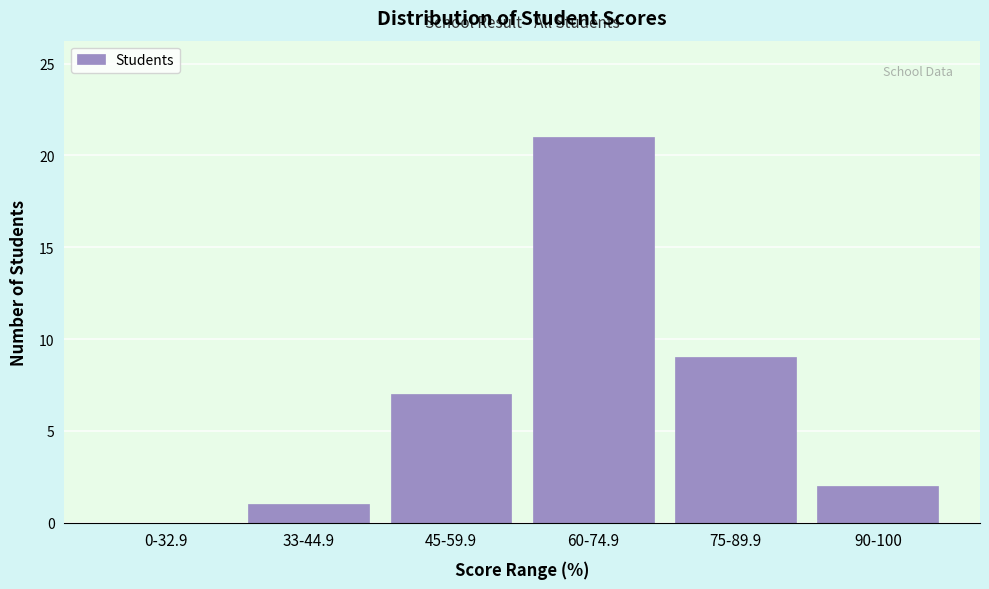

Reading right to left, what are all the values shown in this chart?

90-100=2	75-89.9=9	60-74.9=21	45-59.9=7	33-44.9=1	0-32.9=0